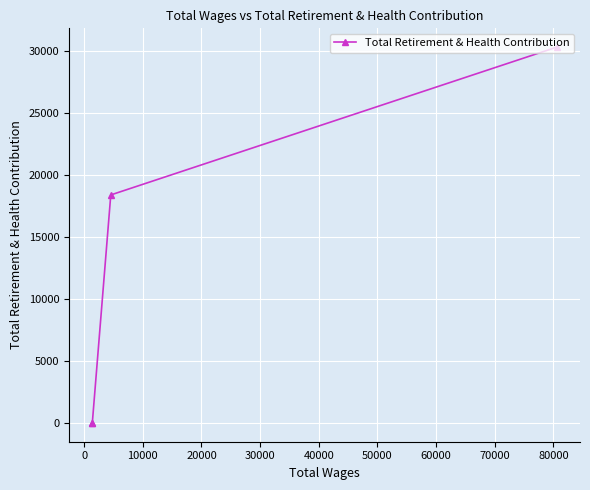

What is the sum of all values?

48762